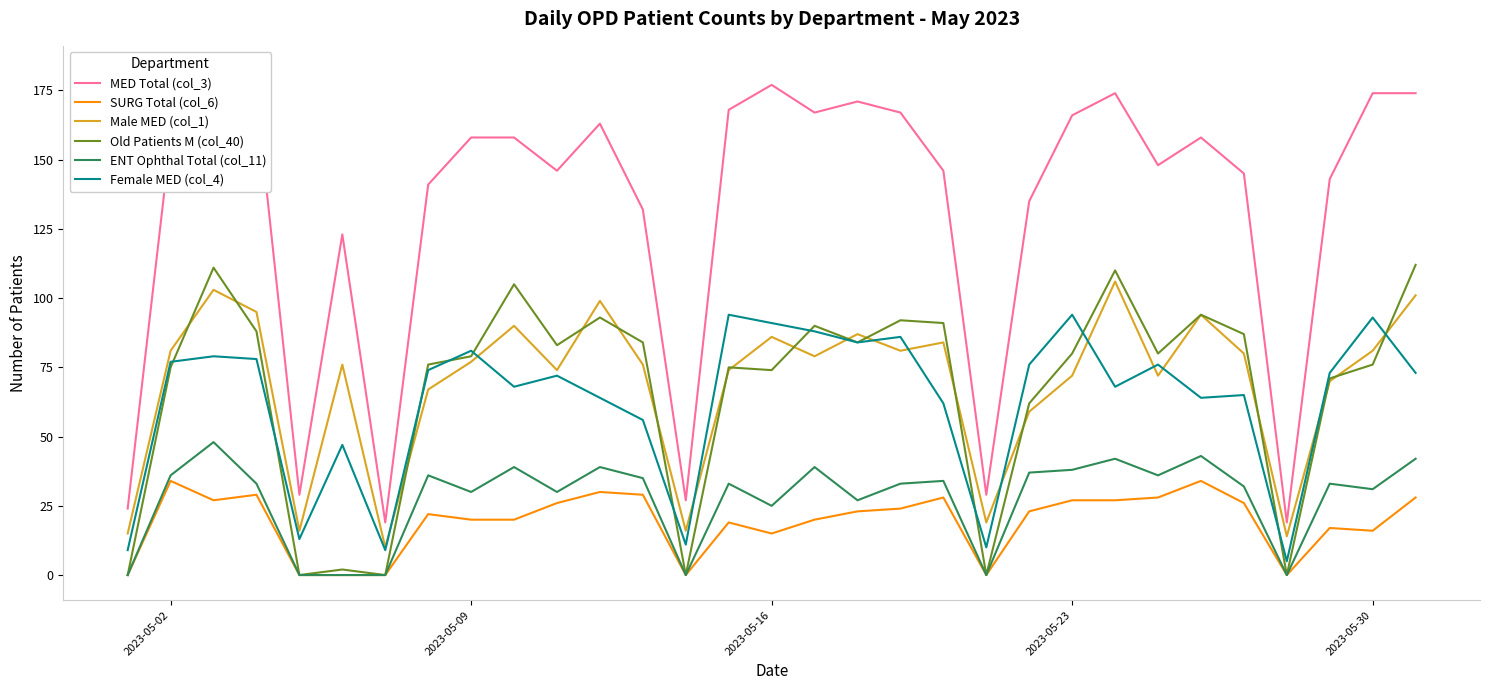

True or false: Female MED (col_4) and ENT Ophthal Total (col_11) cross at least once.

False